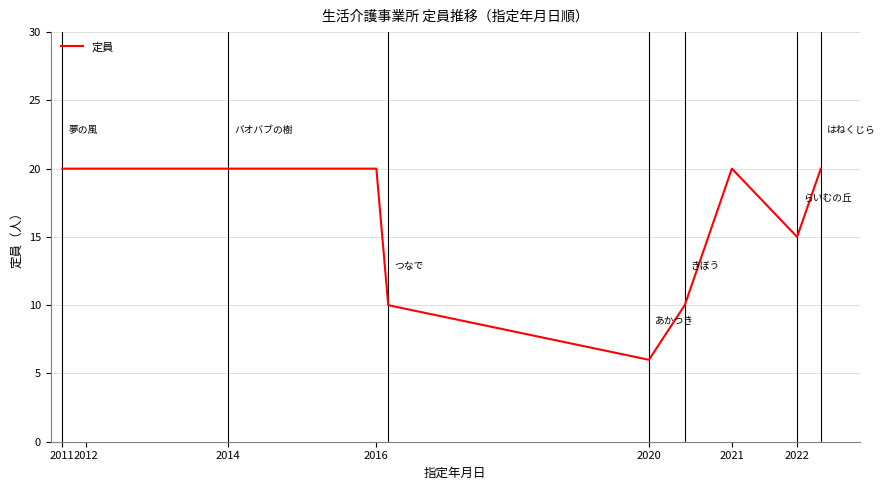

True or false: the data has more than 0 interior local peaks.

True